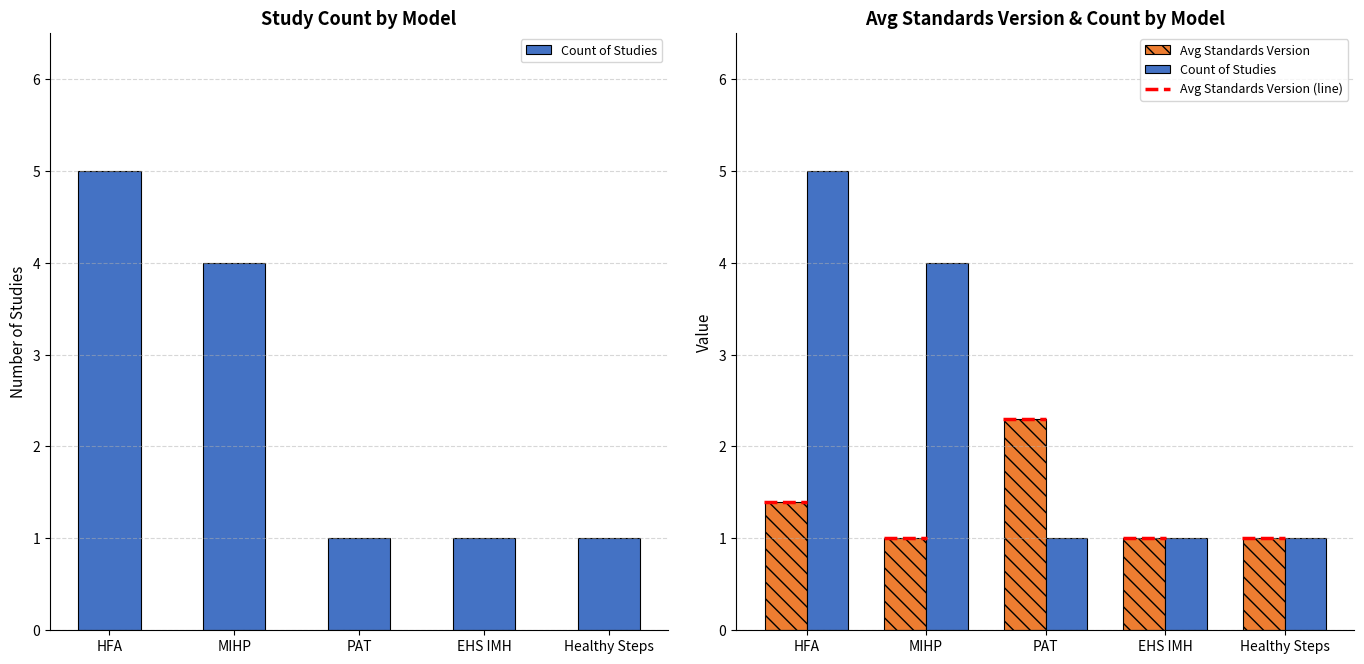

The value of Count of Studies at PAT is 1.0. True or false?

True